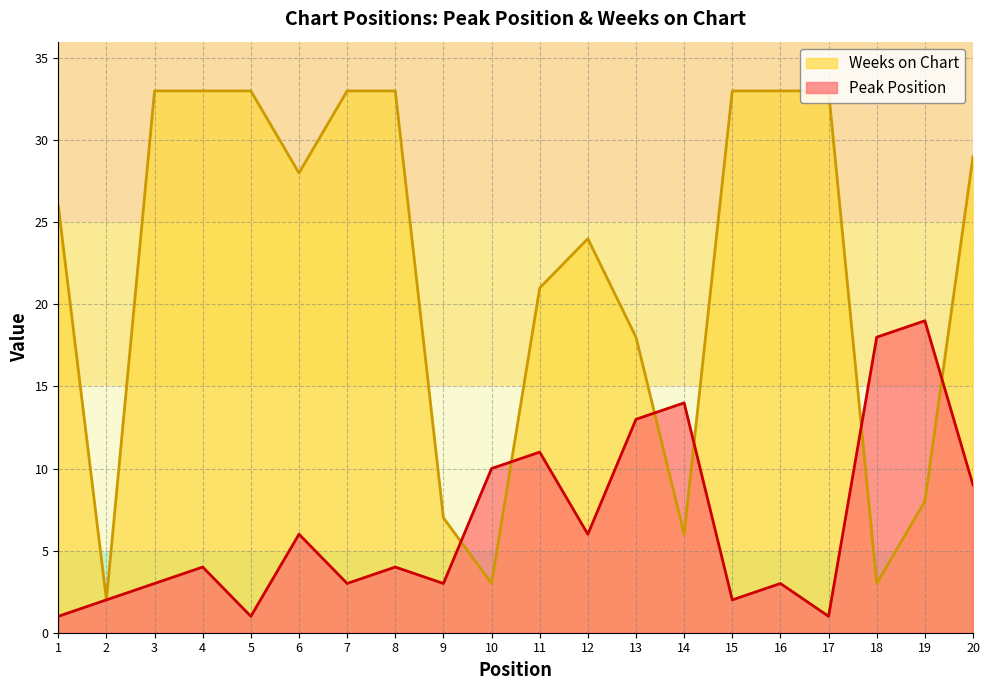

How many values in the Peak Position series are below 4?

9